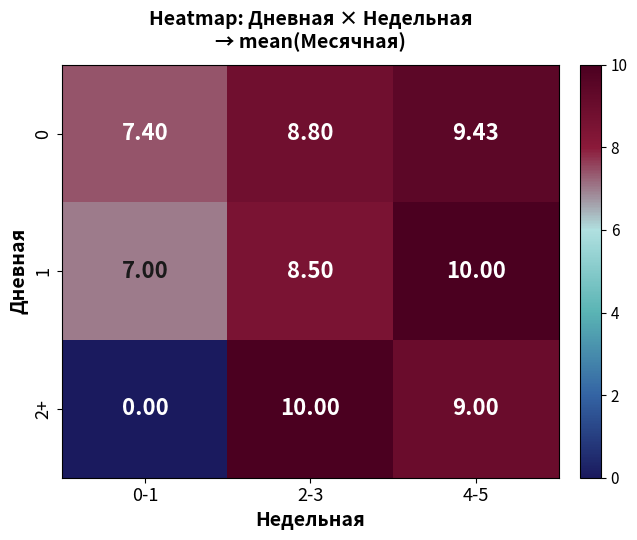

Is the value of 1 at 4-5 greater than the value of 2+ at 4-5?

Yes